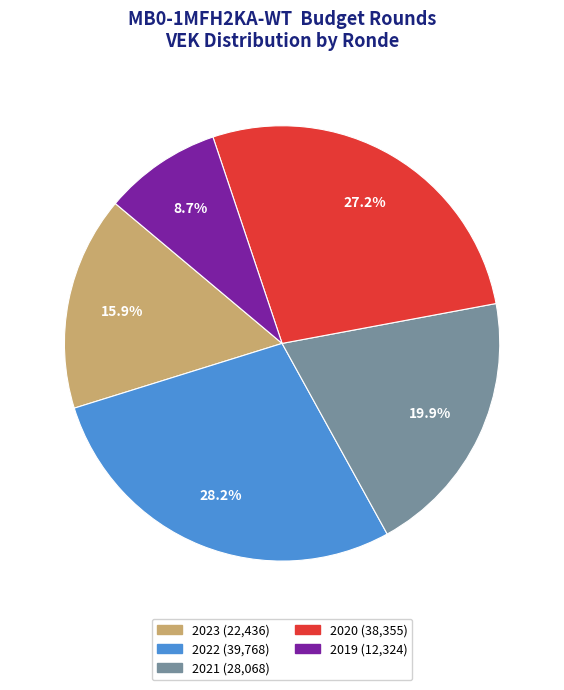

How many slices are in this pie chart?

5